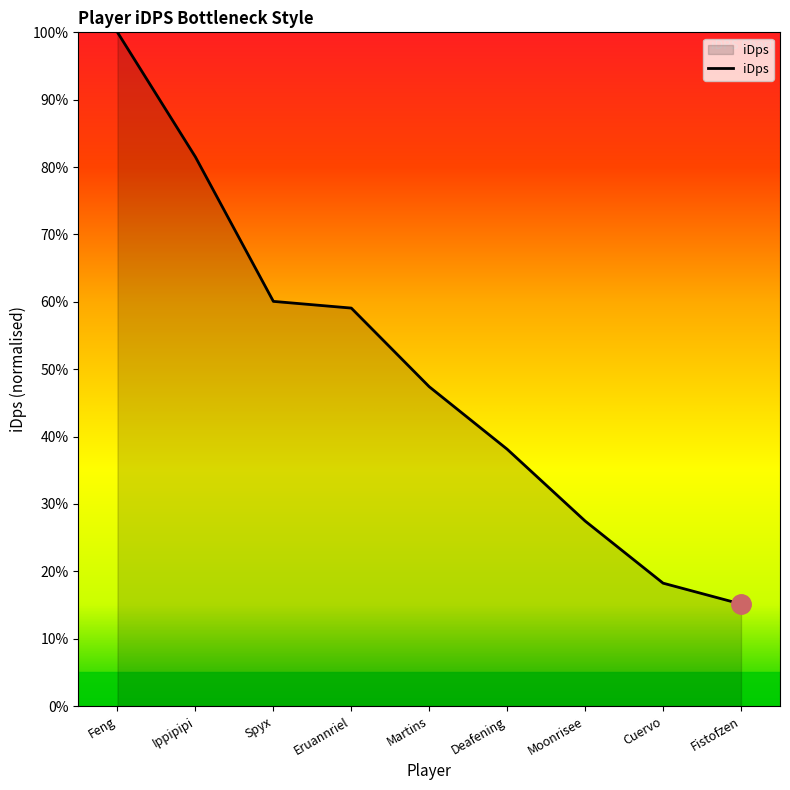

What is the average value?

49.7